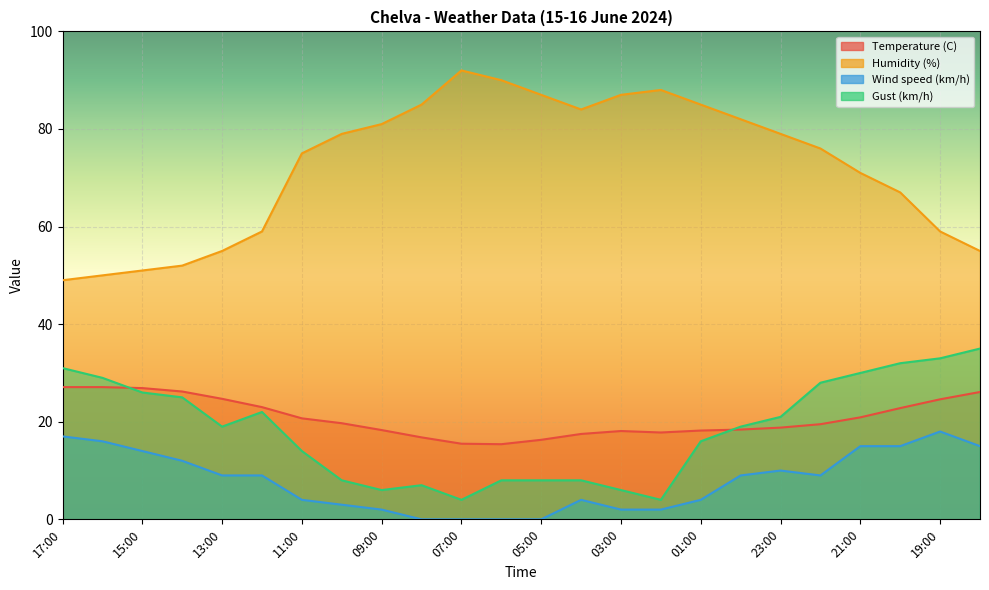

What is the total value across all series at 01:00?

123.2